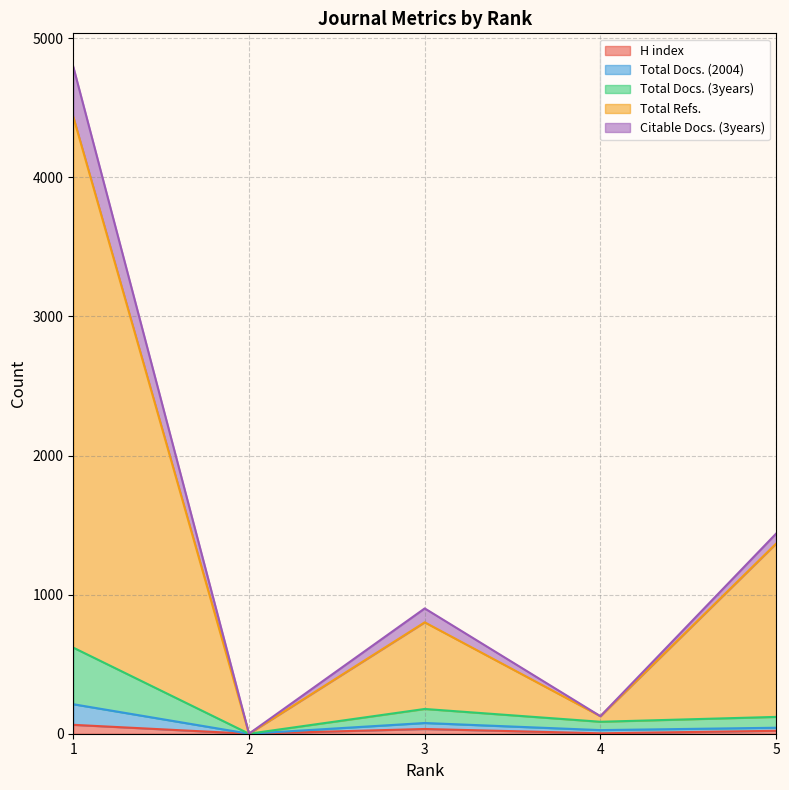

In H index, how many points are higher than both neighbors (excluding endpoints)?

1